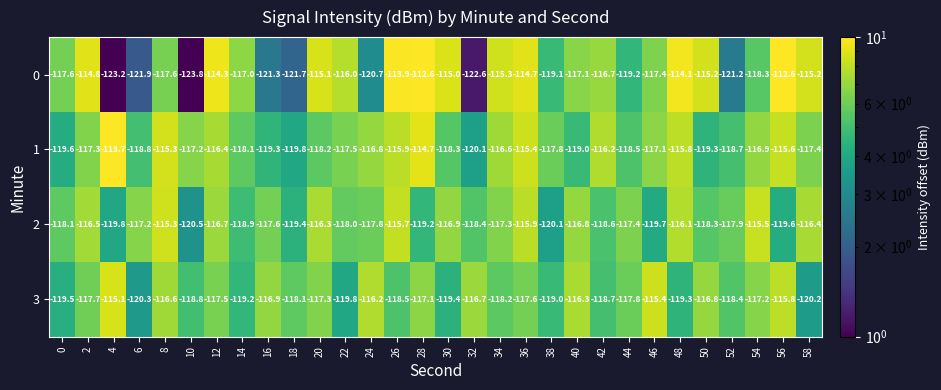

Which series has the largest total across all categories?

1